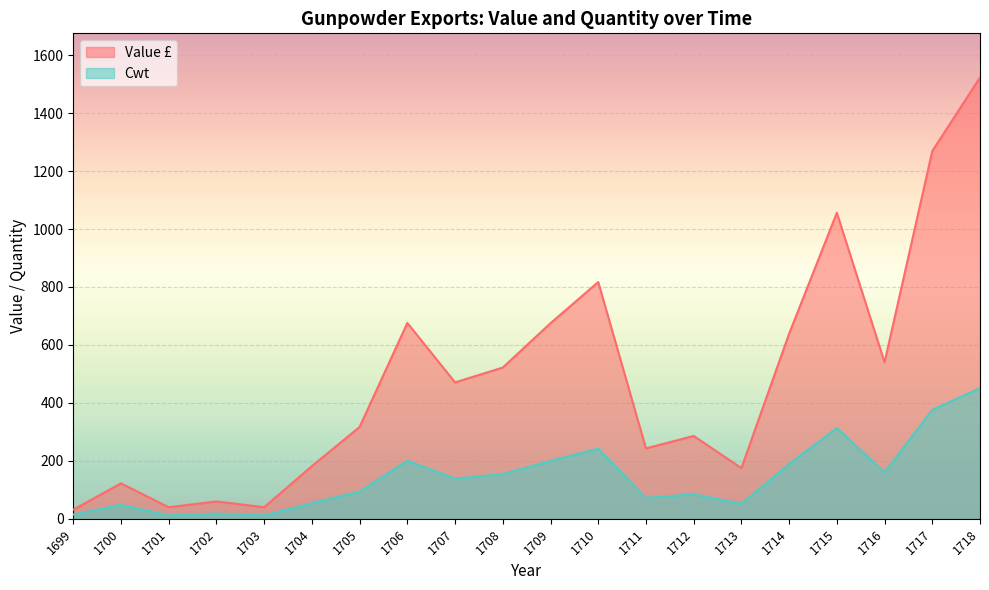

What is the sum of the Value £ values at 1709 and 1707?

1145.8